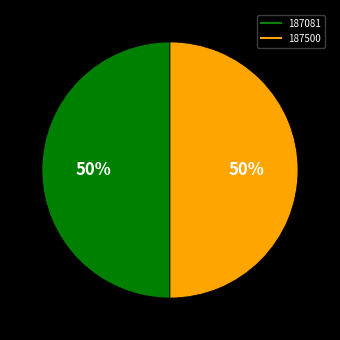

To the nearest percent, what portion does 187081 represent?

50%